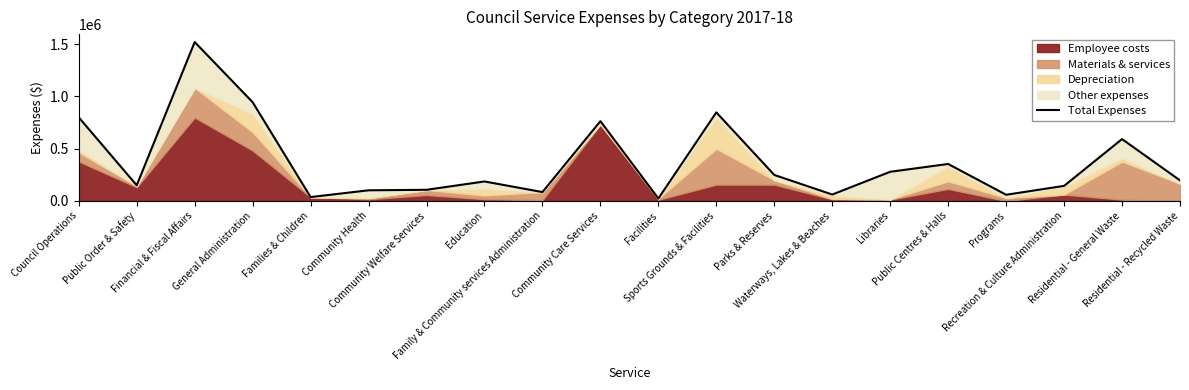

List the labels in order of value, largest first.

Financial & Fiscal Affairs, General Administration, Sports Grounds & Facilities, Council Operations, Community Care Services, Residential - General Waste, Public Centres & Halls, Libraries, Parks & Reserves, Residential - Recycled Waste, Education, Public Order & Safety, Recreation & Culture Administration, Community Welfare Services, Community Health, Family & Community services Administration, Waterways, Lakes & Beaches, Programs, Families & Children, Facilities